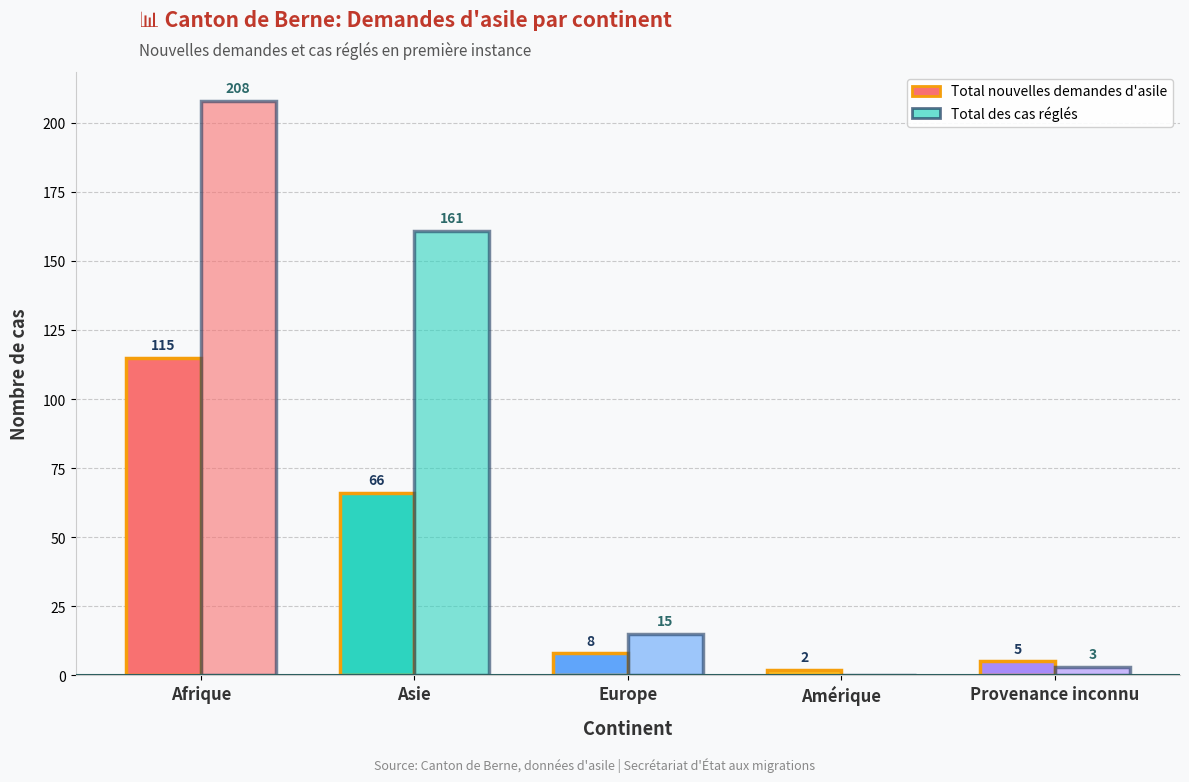

The value of Total nouvelles demandes d'asile at Afrique is 167. True or false?

False